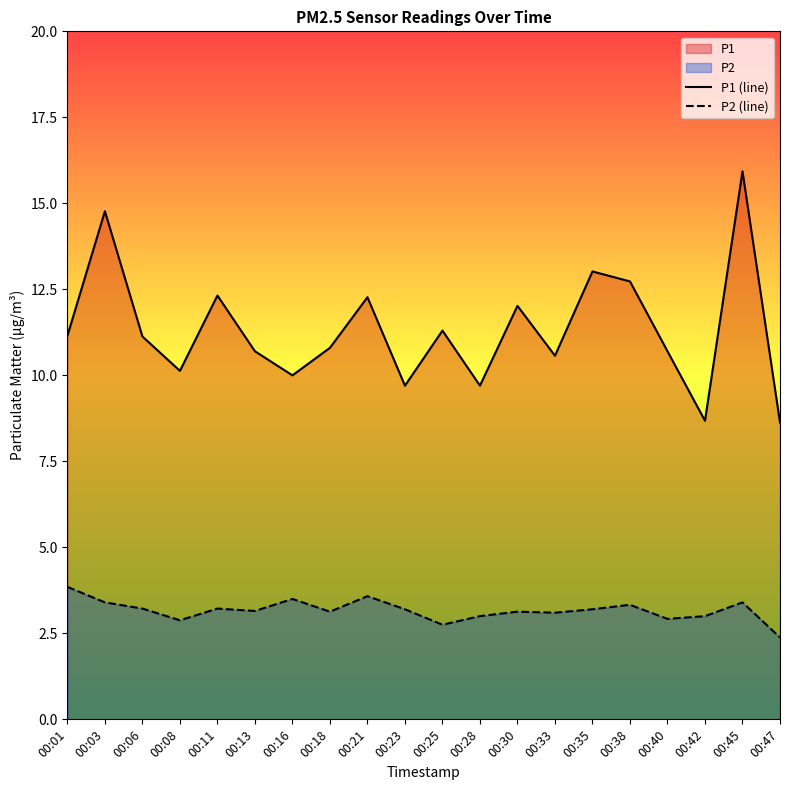

True or false: P1 (line) and P2 (line) intersect in this chart.

False